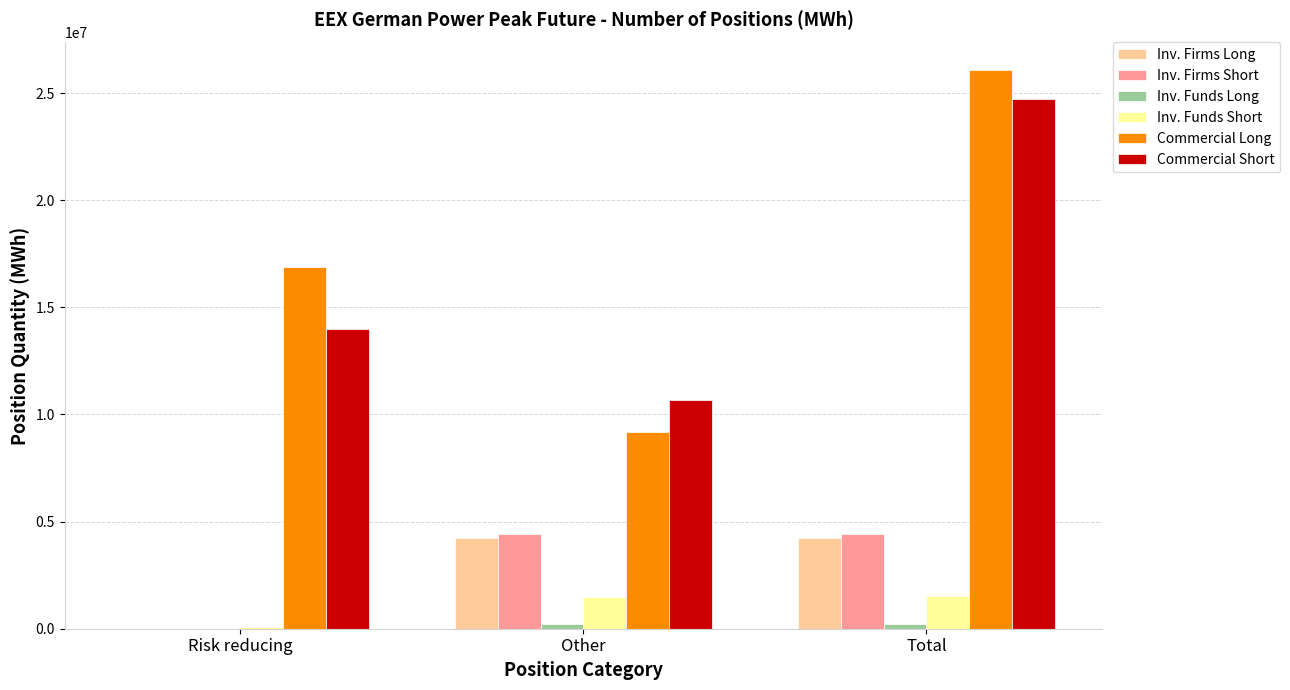

What is the sum of all Inv. Funds Short values?

3066522